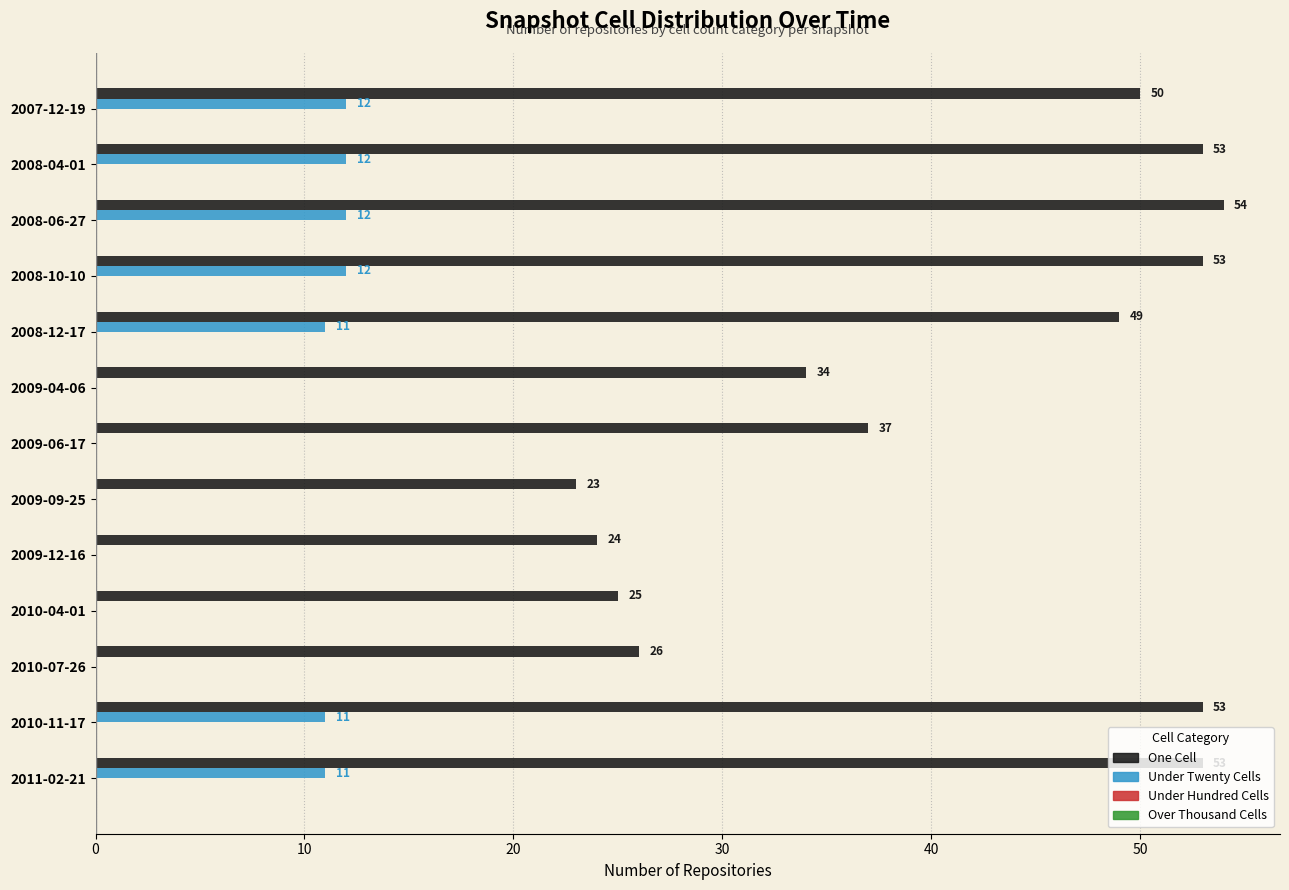

What is the greatest value displayed?

54